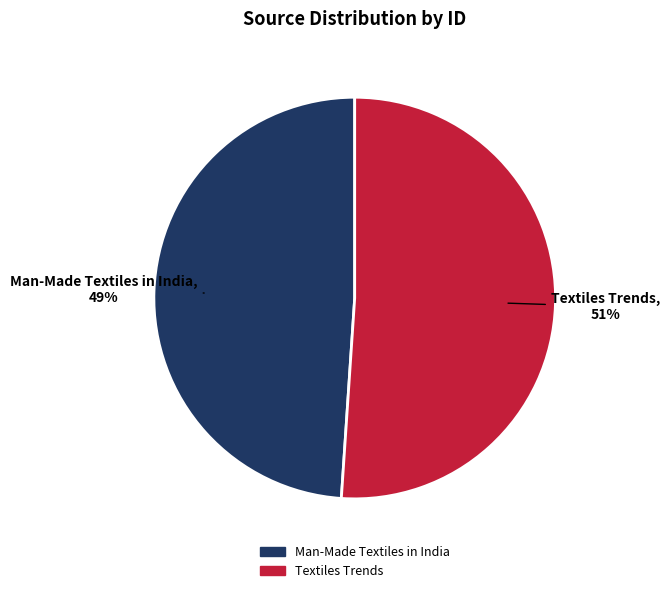

What is the ratio of the value at Man-Made Textiles in India to the value at Textiles Trends?

1.0